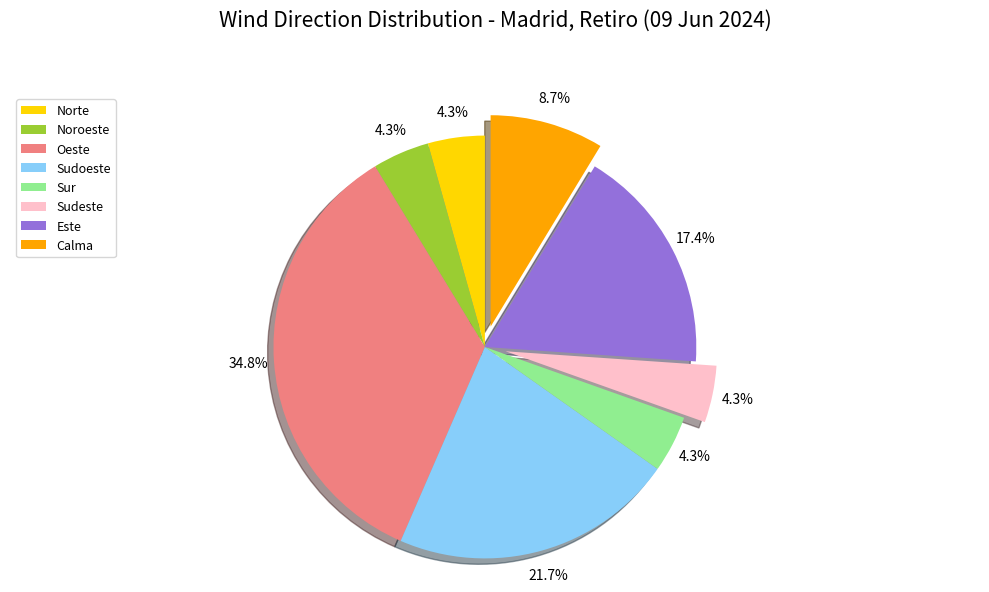

To the nearest percent, what is the average slice percentage?

12%